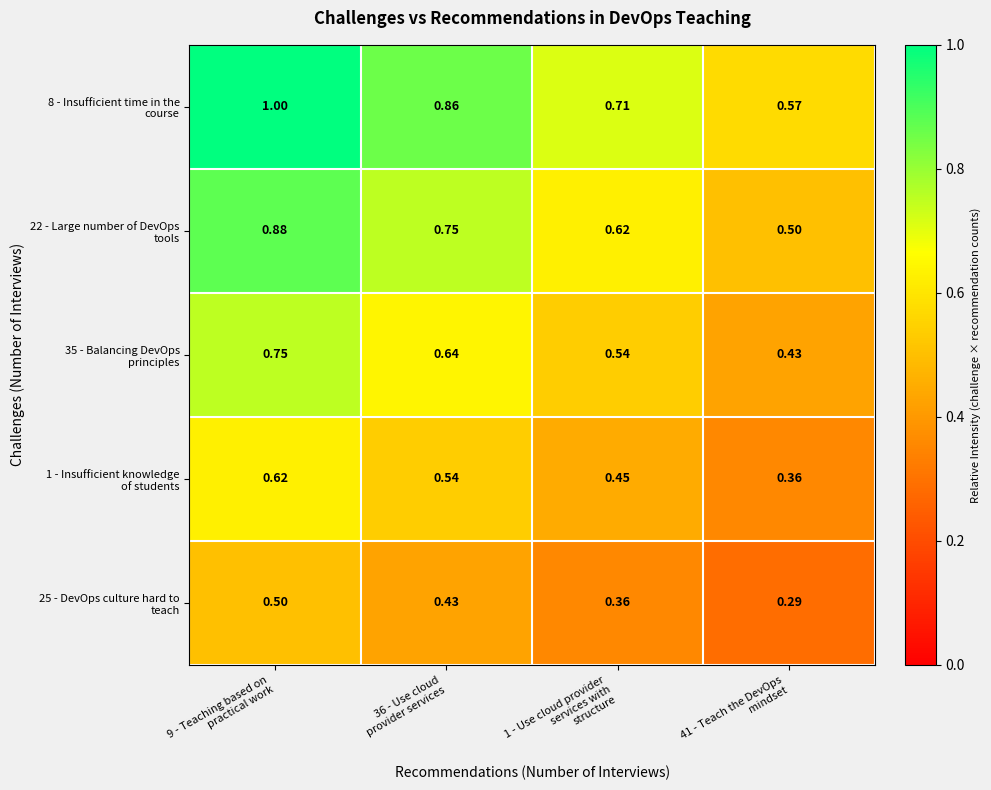

Which category has the lowest value across all series?

41 - Teach the DevOps
mindset